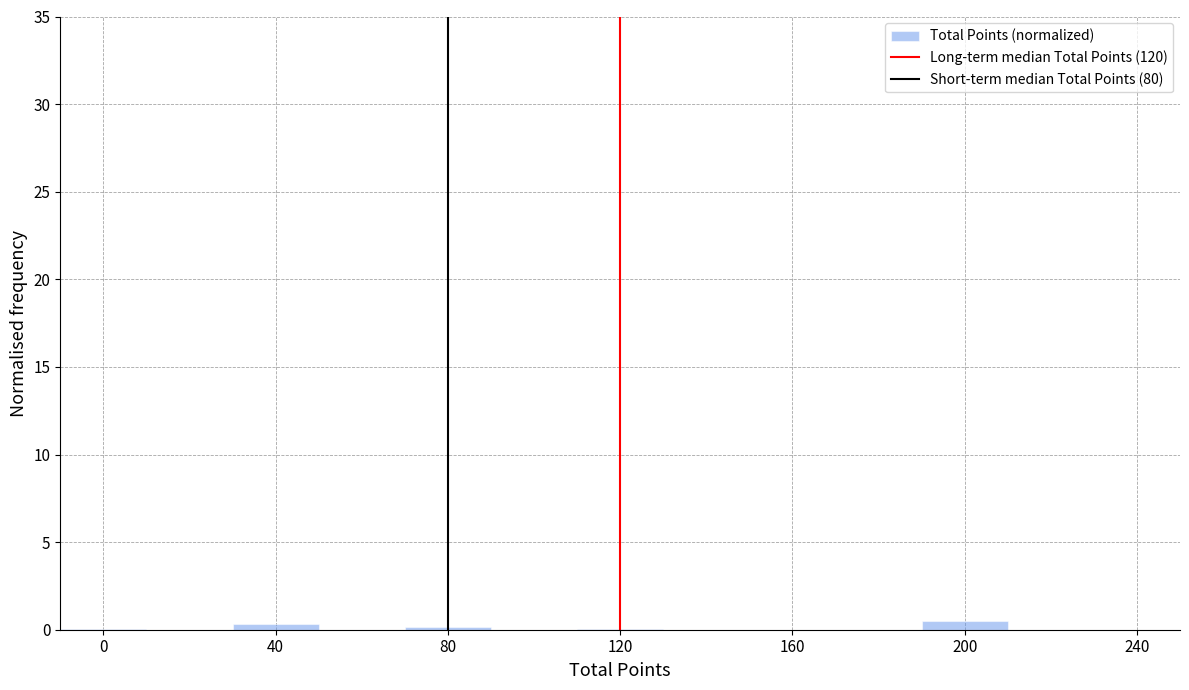

Reading left to right, list every bar in this chart as the range it spans on the x-axis followed by its height. The values are not printed on the chart, so give them approximately, as read against the axis.

-10 to 10: under 0.5
10 to 30: 0
30 to 50: under 0.5
50 to 70: 0
70 to 90: under 0.5
90 to 110: 0
110 to 130: under 0.5
130 to 150: 0
150 to 170: 0
170 to 190: 0
190 to 210: 0.5
210 to 230: 0
230 to 250: 0